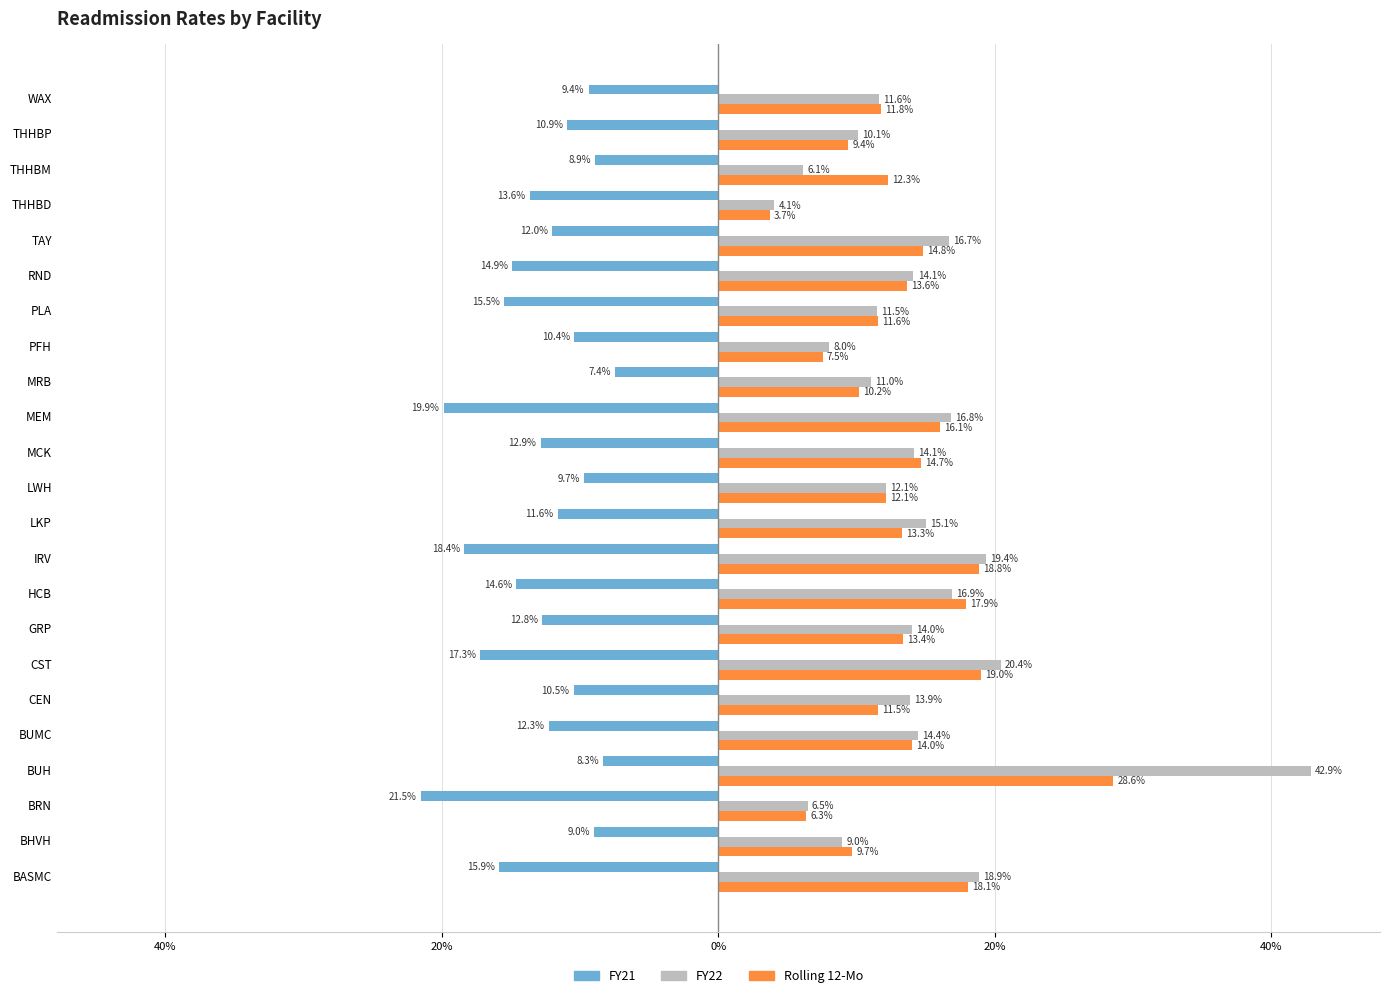

What are all the series names shown in the legend?

FY21, FY22, Rolling 12-Mo